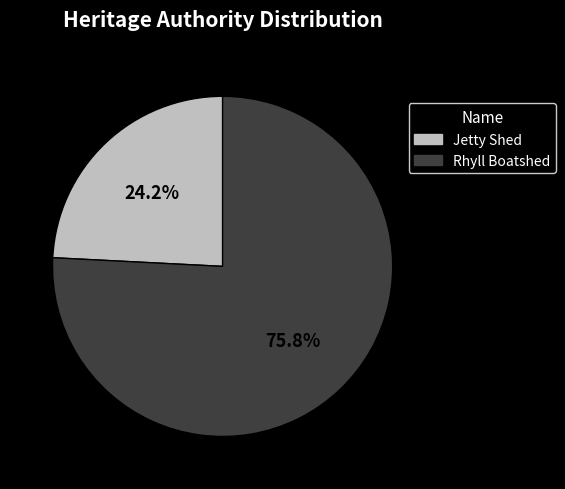

The Rhyll Boatshed slice represents 76% of the pie. True or false?

True